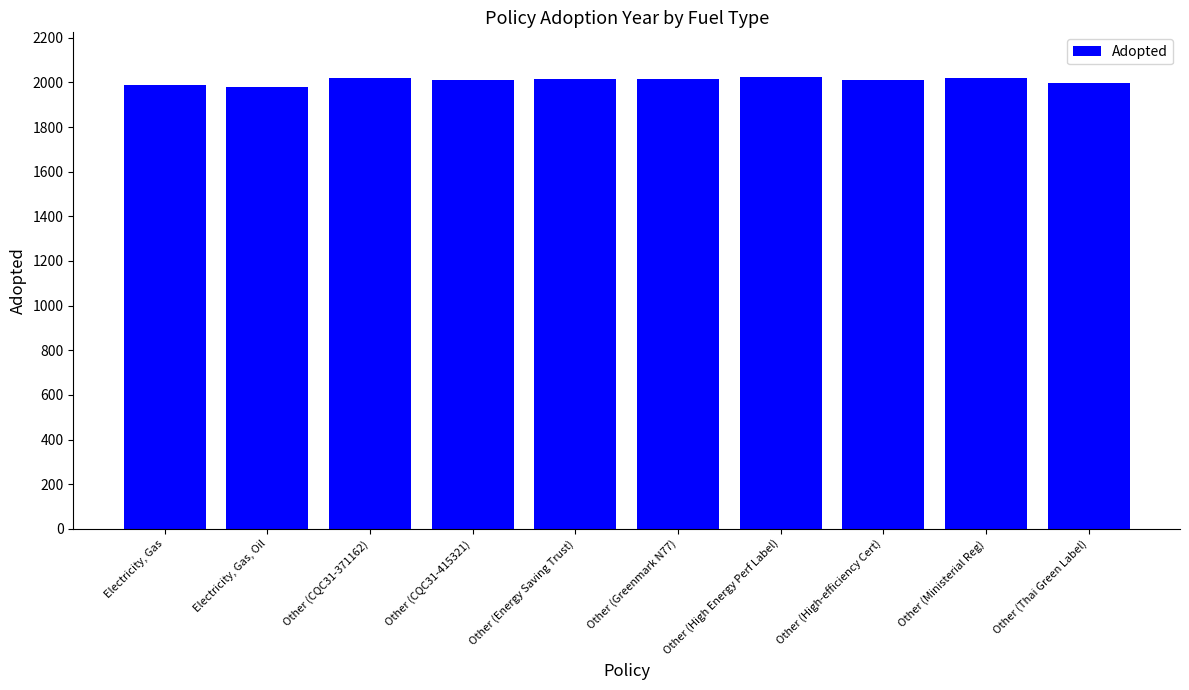

Approximately how many times larger is the value at Electricity, Gas compared to Other (Energy Saving Trust)?

1.0